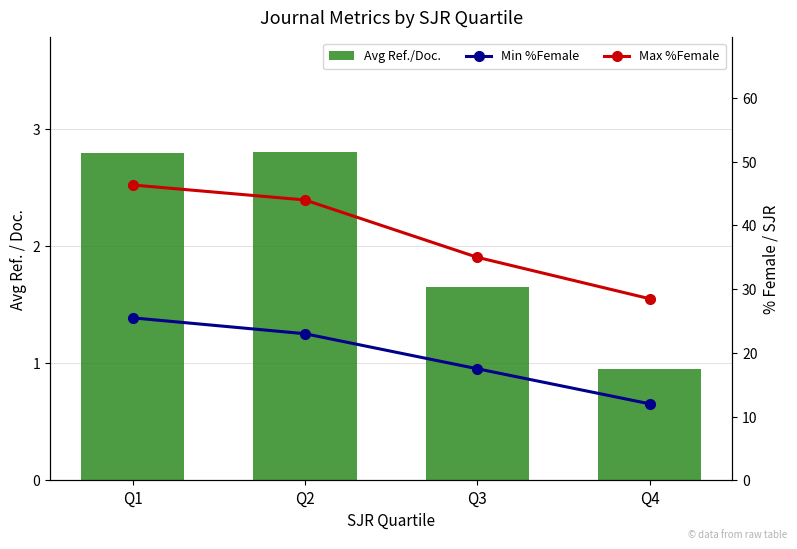

What is the difference between the Min %Female values at Q1 and Q2?

2.5